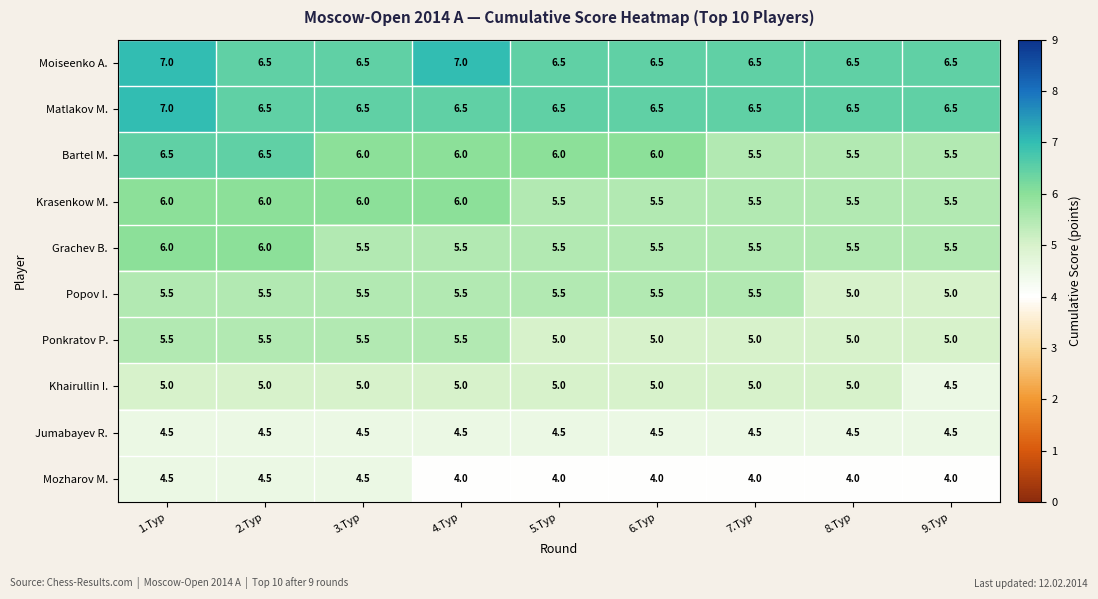

What value does the Ponkratov P. series have at 4.Тур?

5.5